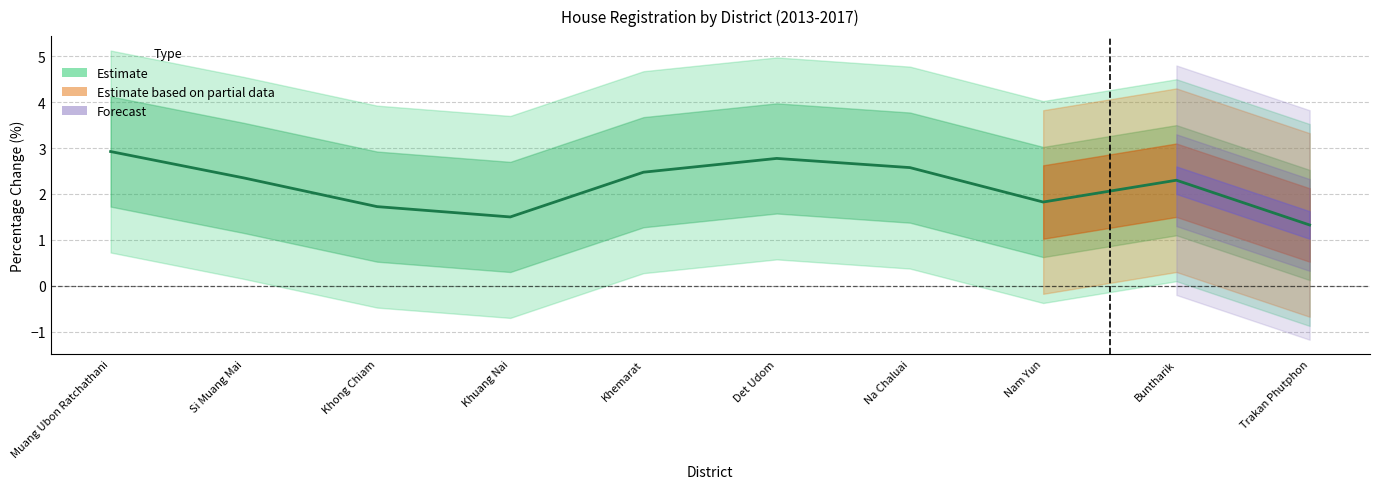

Which label corresponds to the smallest value in the chart?

Trakan Phutphon